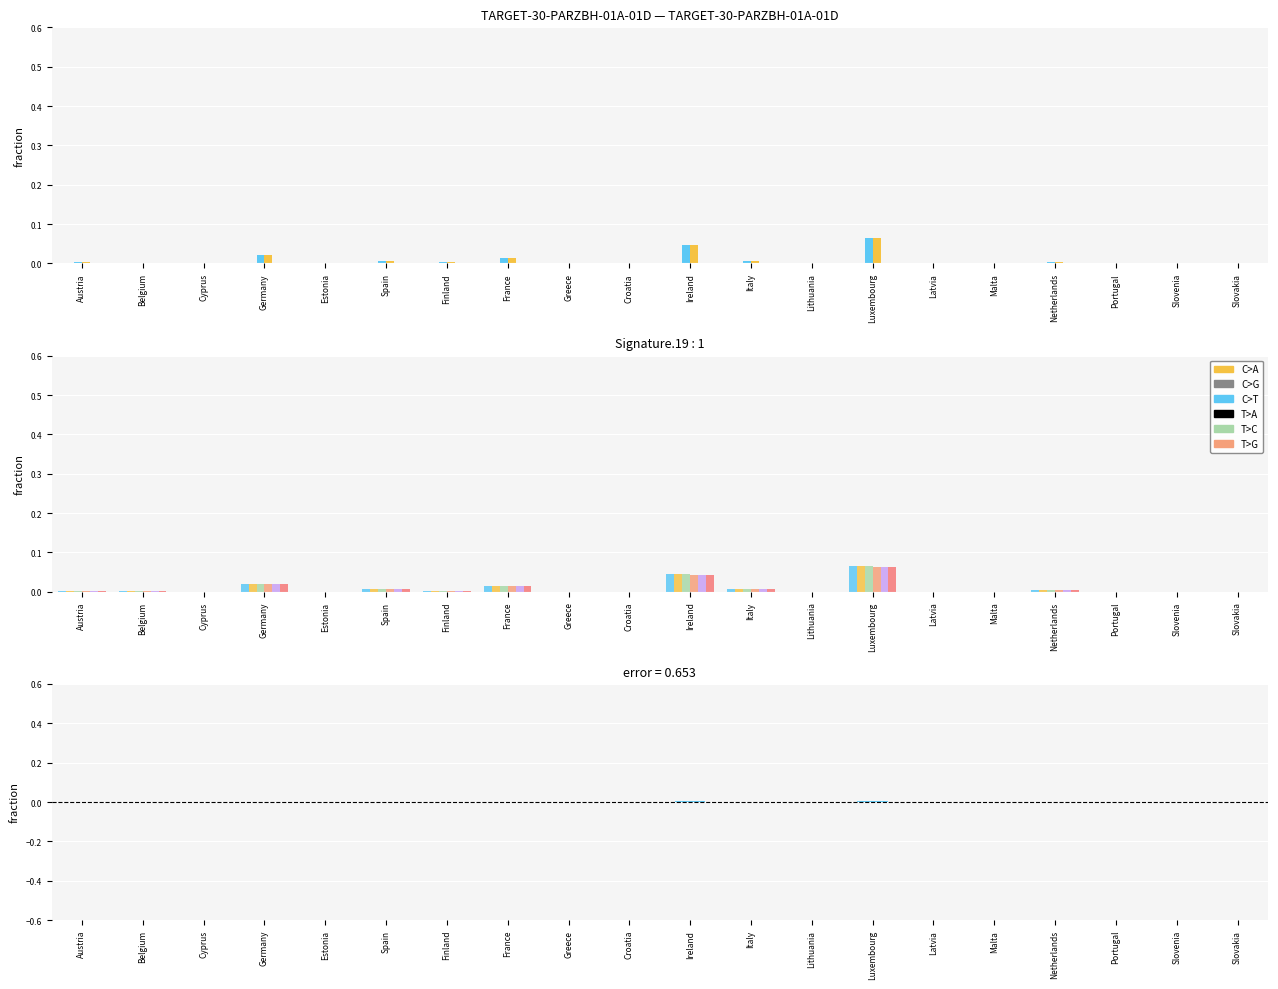

What position from the right is Latvia?

6